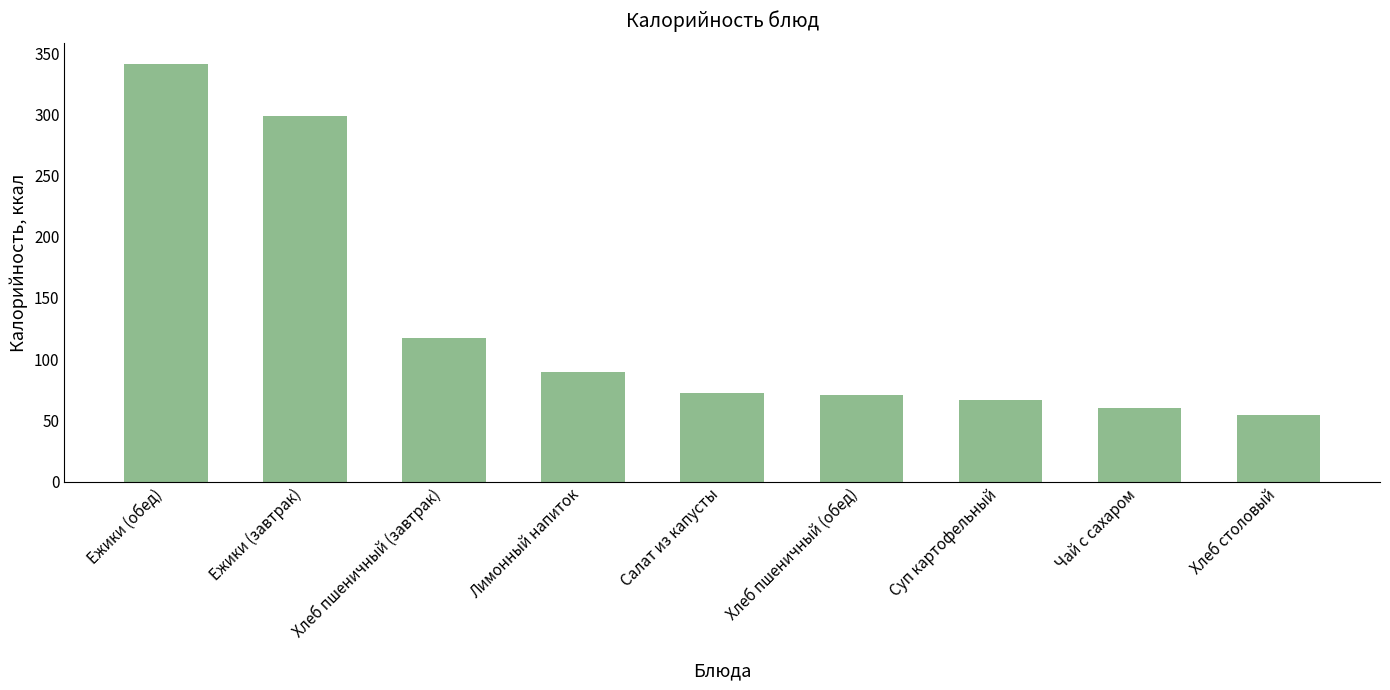

Reading left to right, list all the values displayed in this chart.

340.8	298.4	117.5	89.6	72.2	70.5	66.4	60.0	54.3